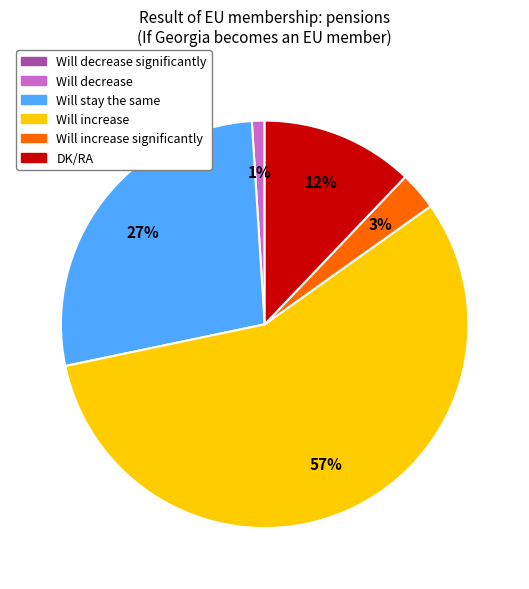

To the nearest percent, what is the difference between the largest and smallest slice percentages?

56%